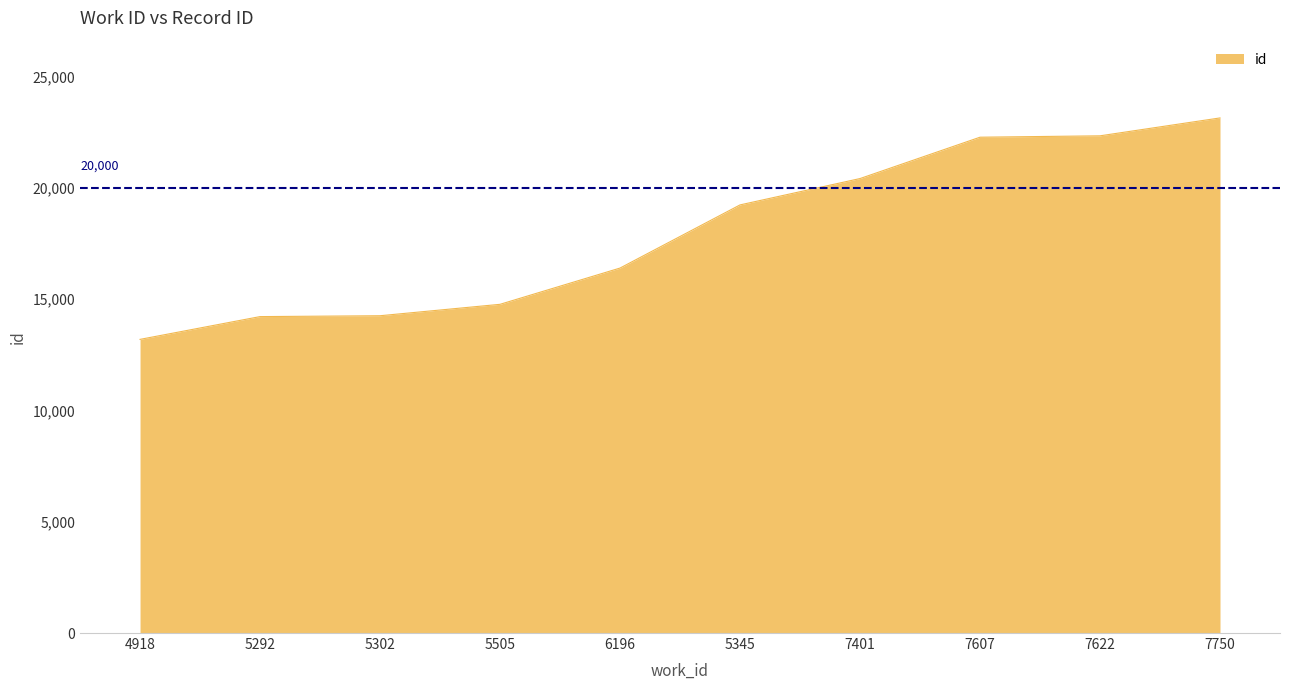

What is the greatest value displayed?

23145